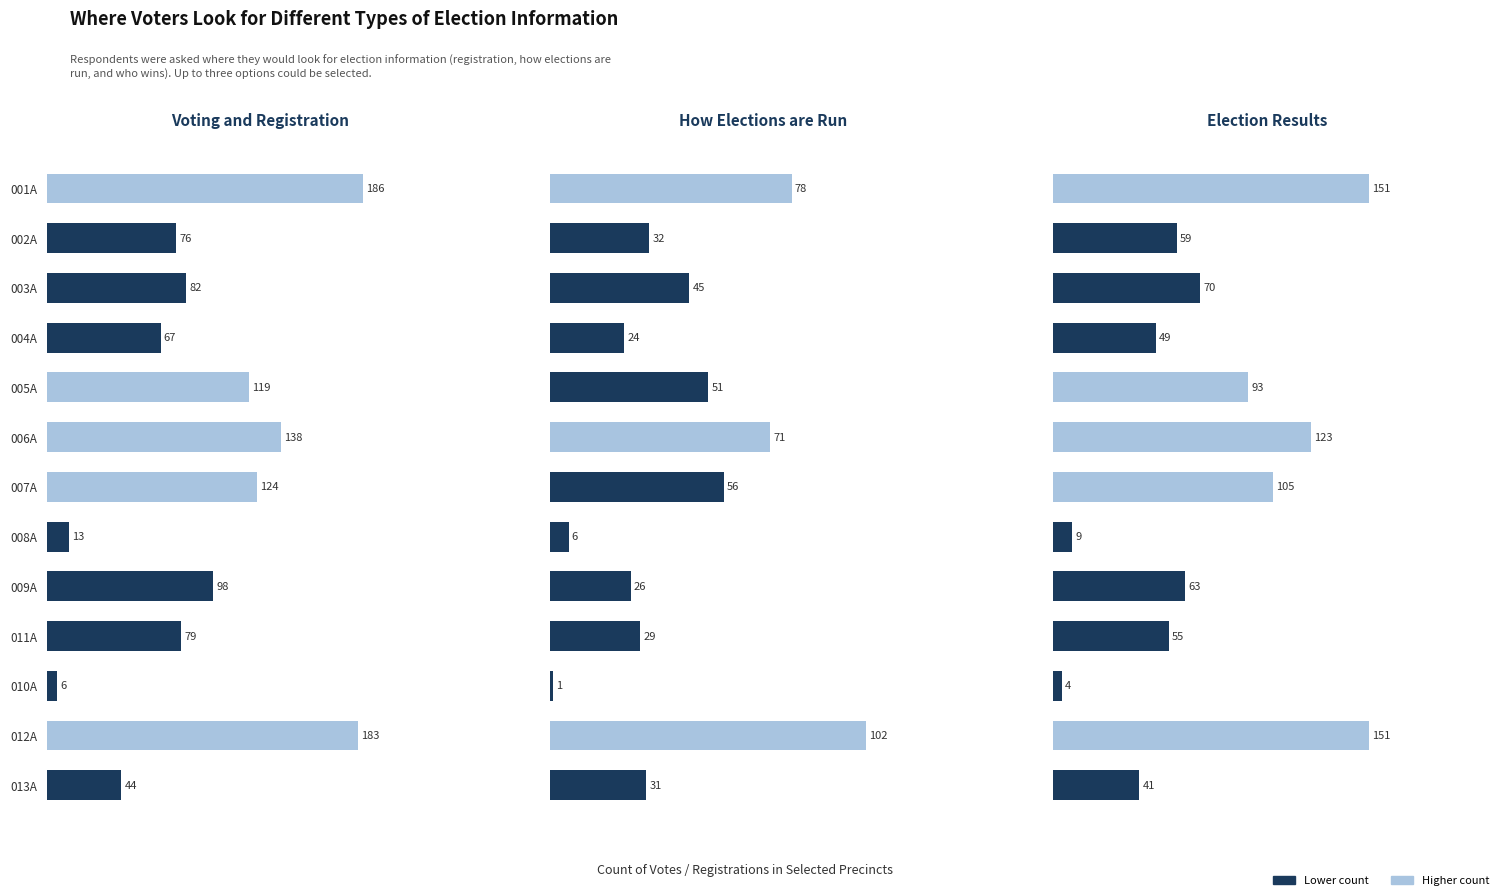

True or false: How Elections are Run has a value of 26 at 009A.

True